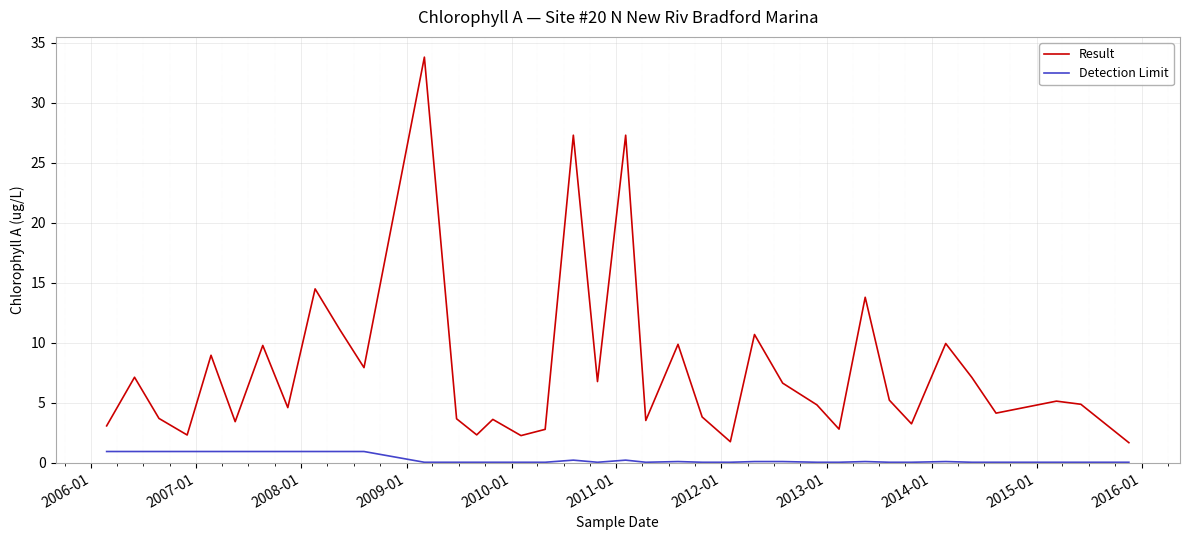

What is the maximum value shown in the chart?

33.8